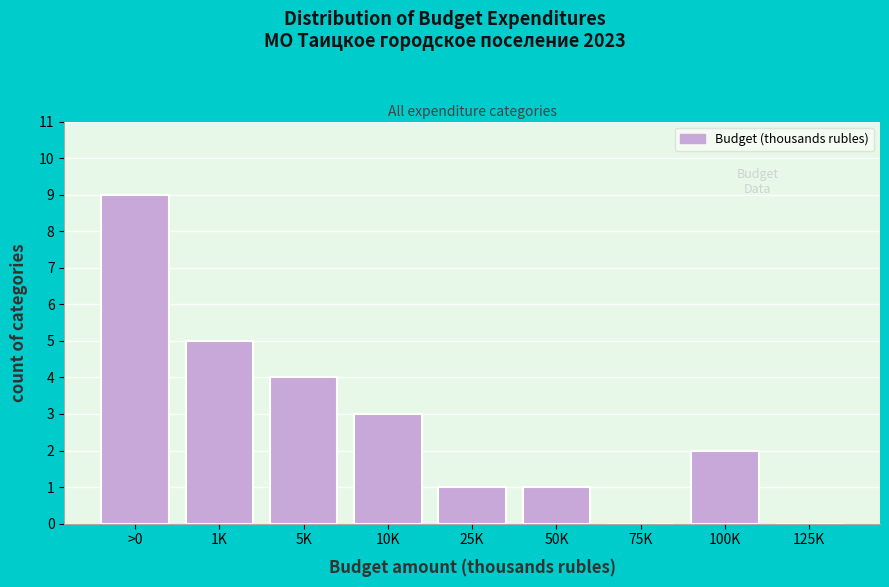

Reading left to right, what are all the values shown in this chart?

>0=9	1K=5	5K=4	10K=3	25K=1	50K=1	75K=0	100K=2	125K=0